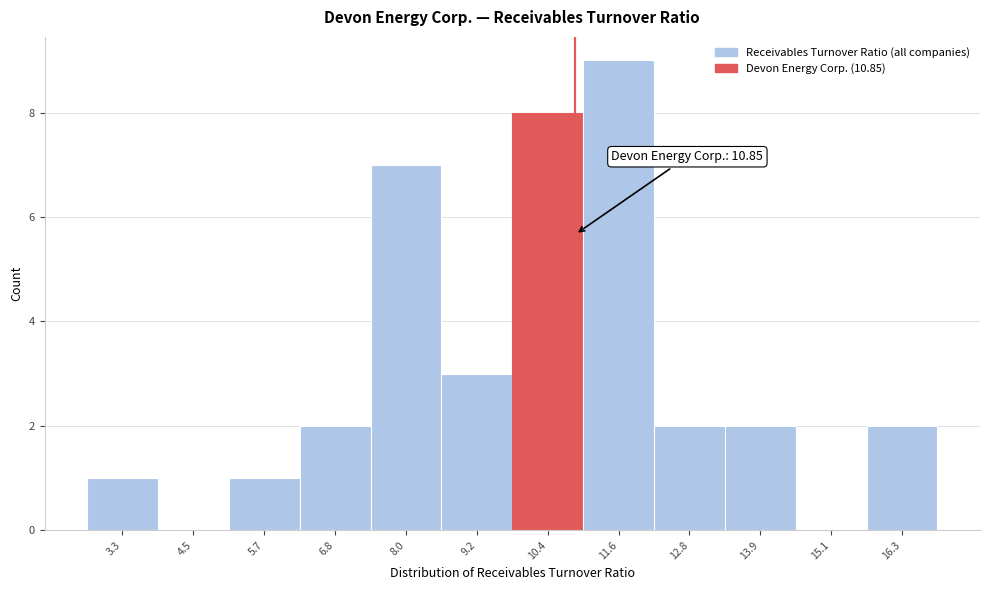

Over which range of the x-axis is the bar tallest?

11.0 to 12.2